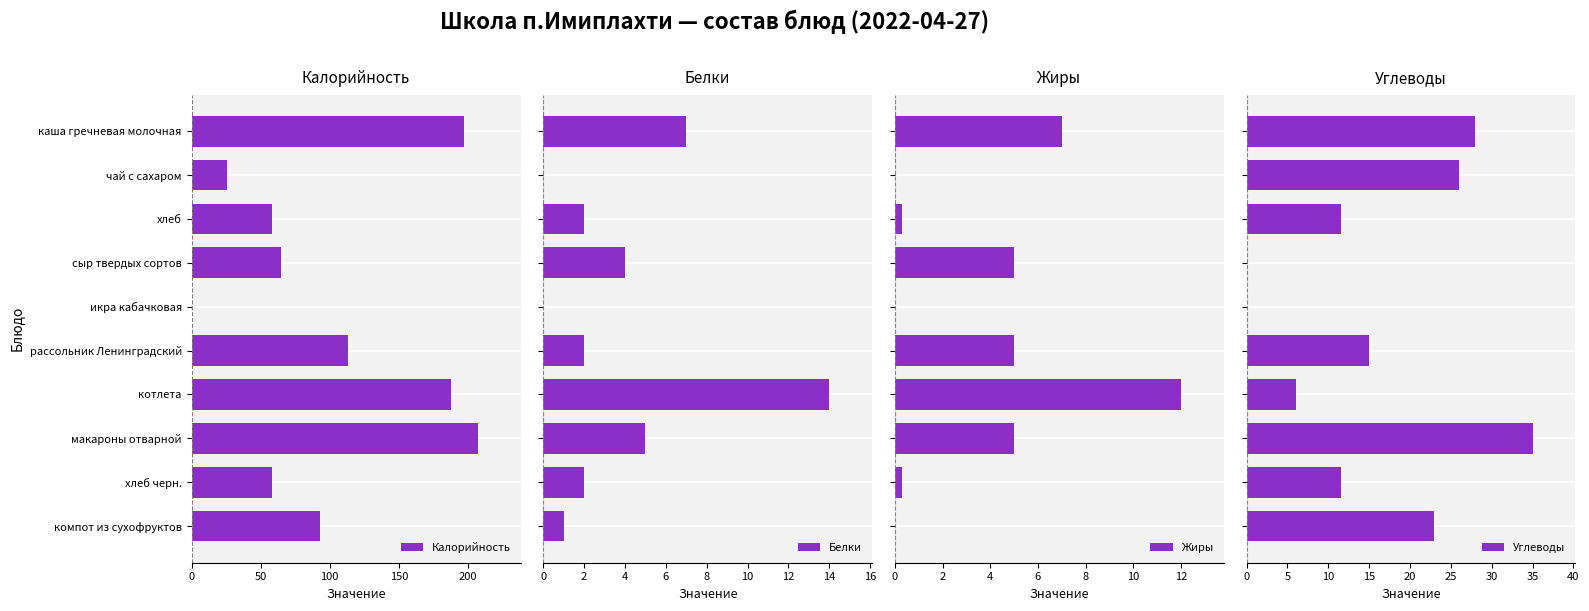

How many positive values does the Калорийность series have?

9